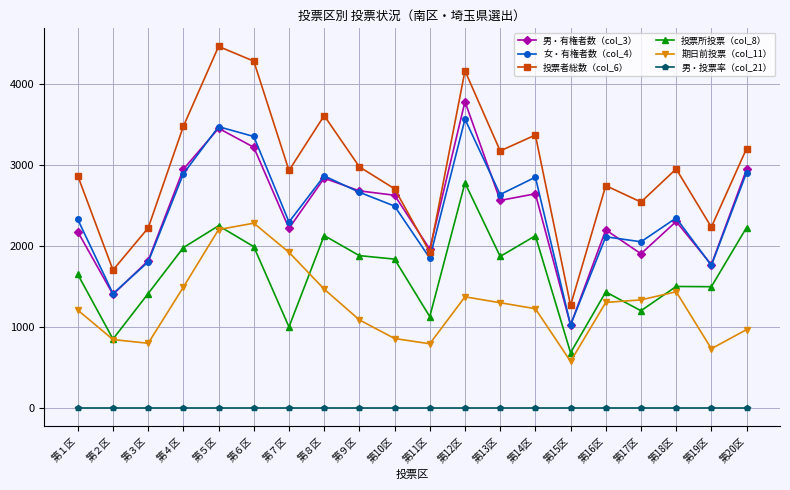

What is the sum of the 男・有権者数（col_3） values at 第４区 and 第１区?

5129.0